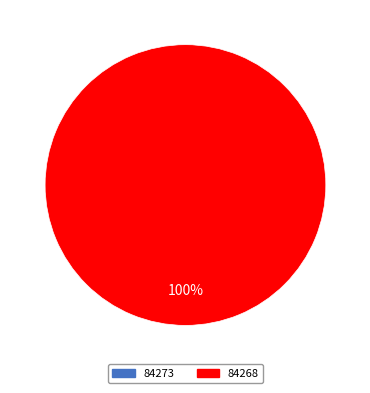

How many segments does this pie chart have?

2